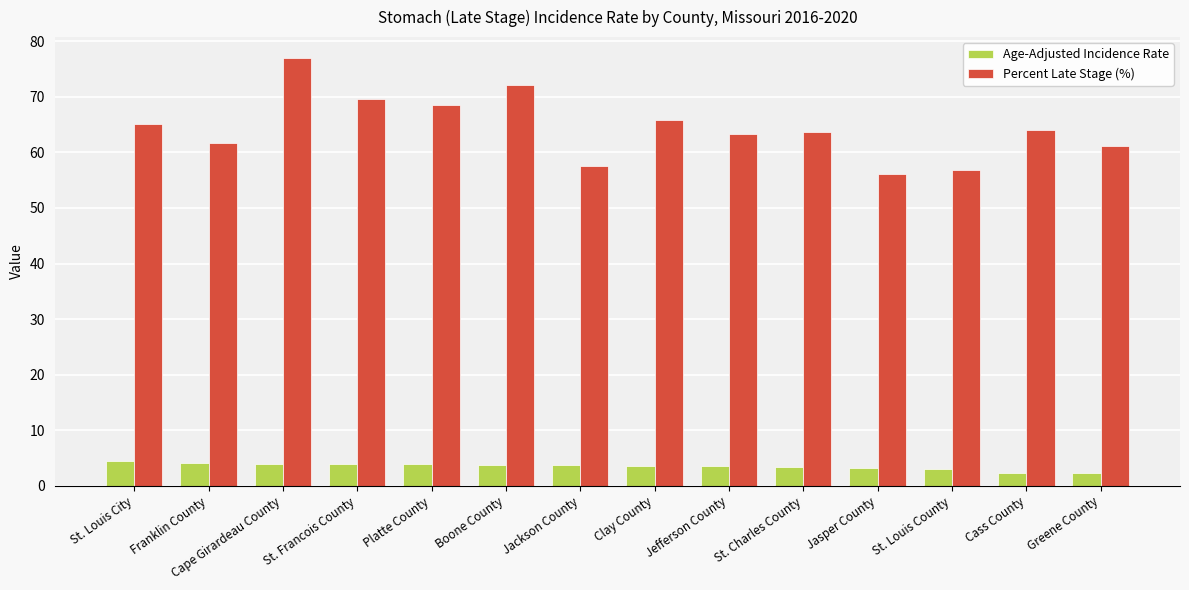

What is the spread (max minus min) of values at Cape Girardeau County?

72.9